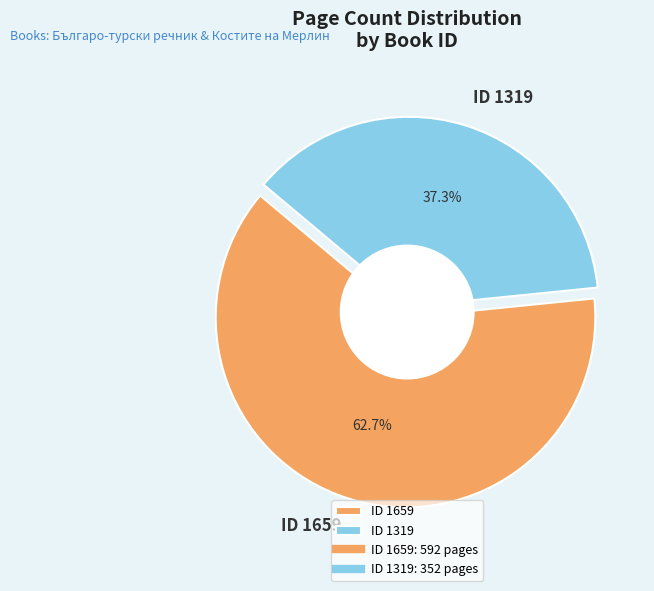

Combined, what portion of the pie is 1319 and 1659?

100.0%